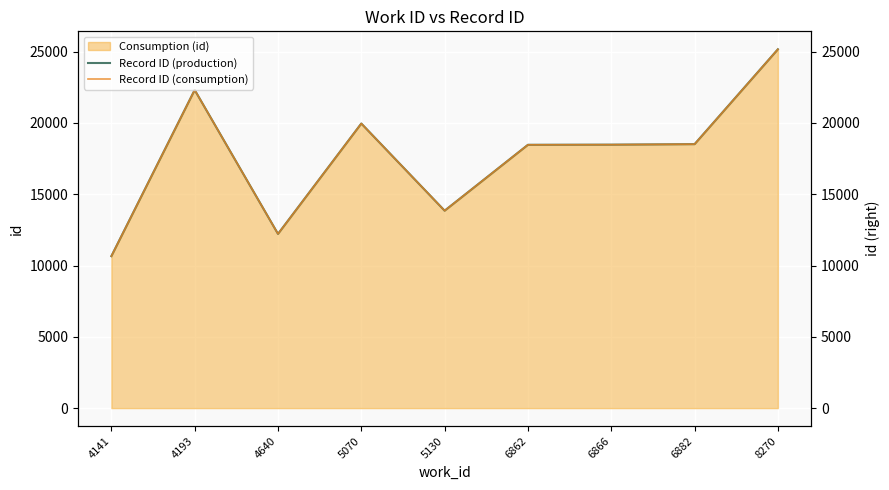

What is the lowest value of the Record ID (consumption) series?

10658